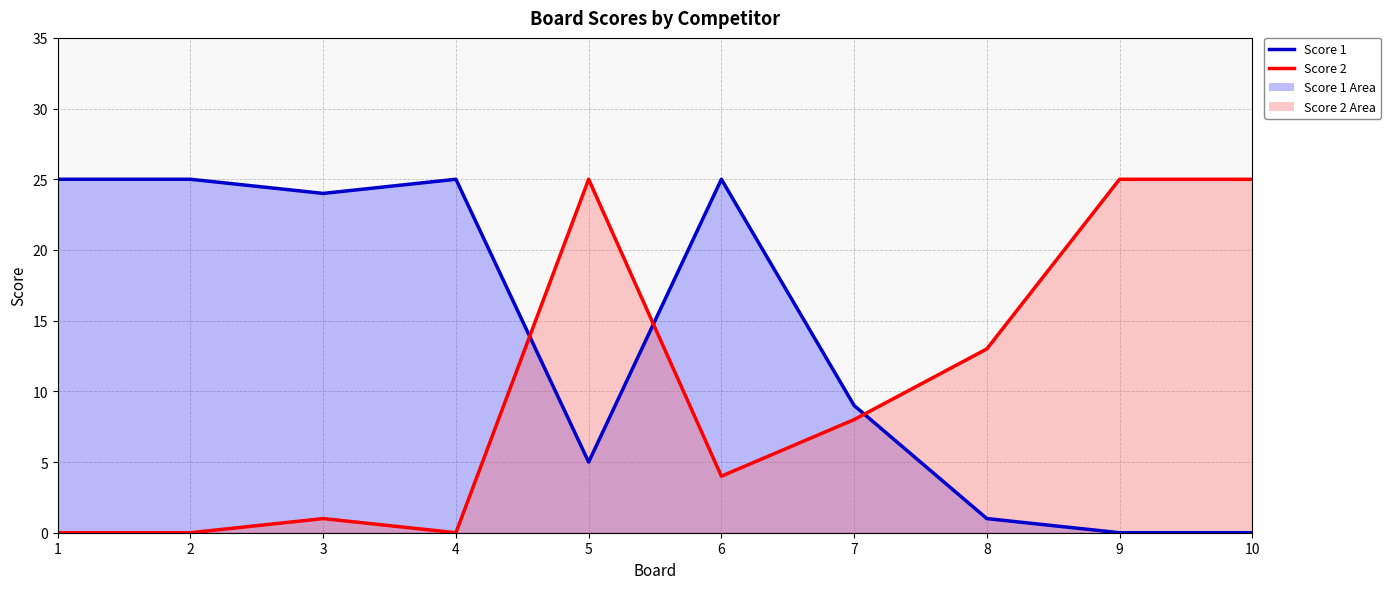

How many interior local valleys does the Score 2 series have?

2